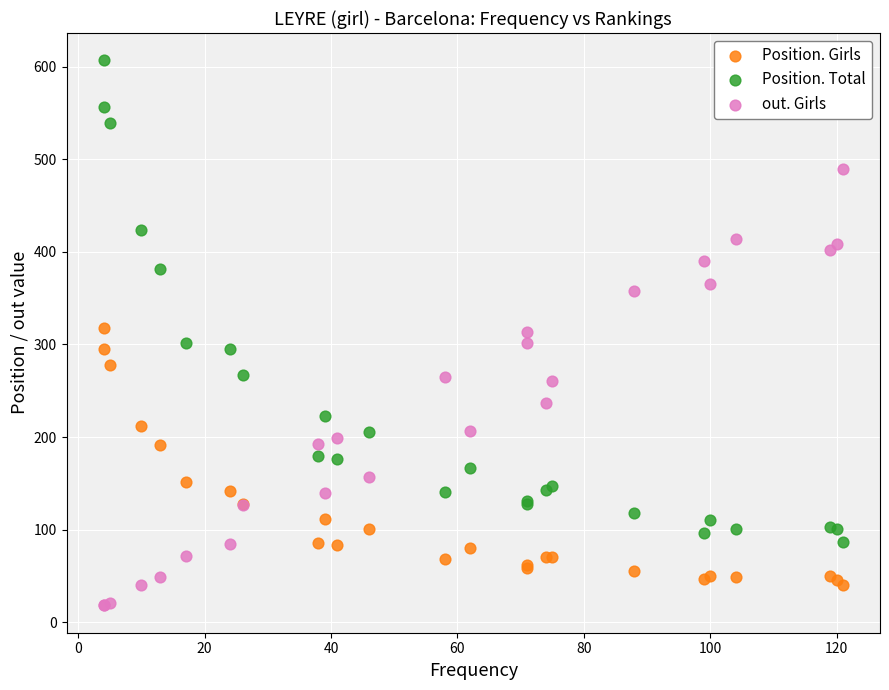

Which series contains the highest Y value?

Position. Total